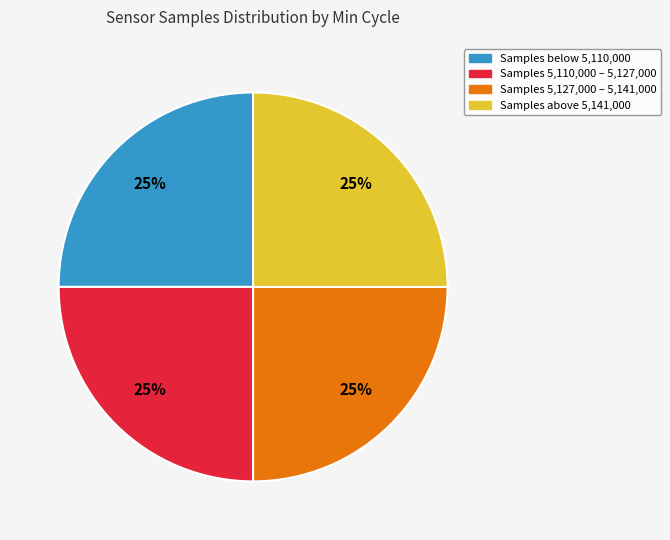

What percentage is the Samples below 5,110,000 slice, to the nearest percent?

25%